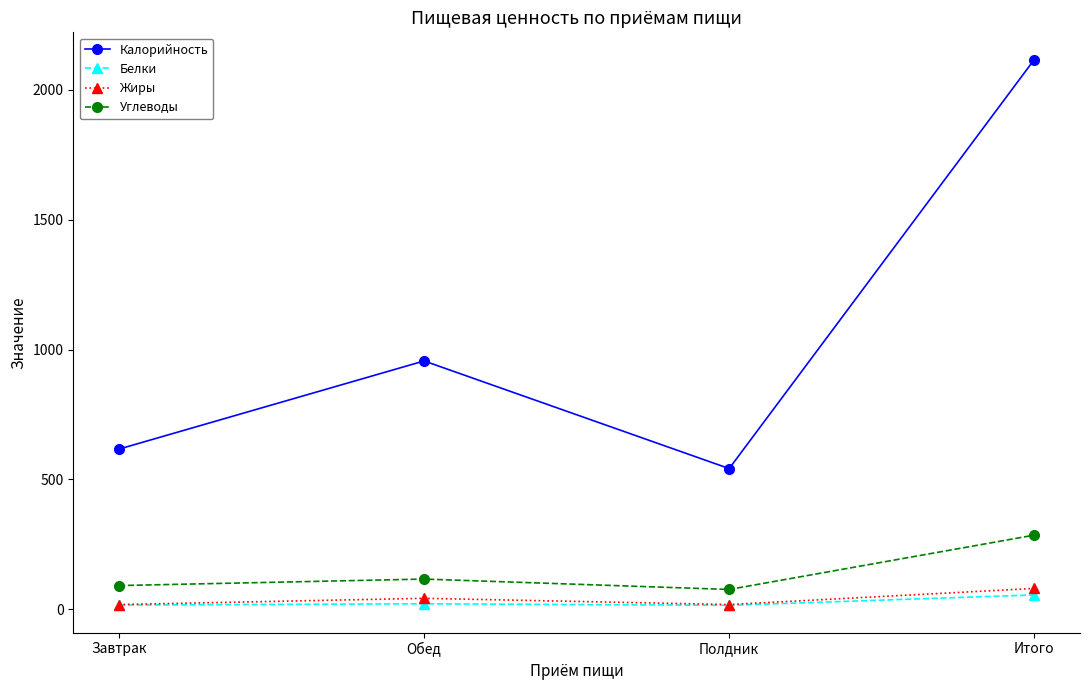

What is the label of the 2nd point from the right?

Полдник